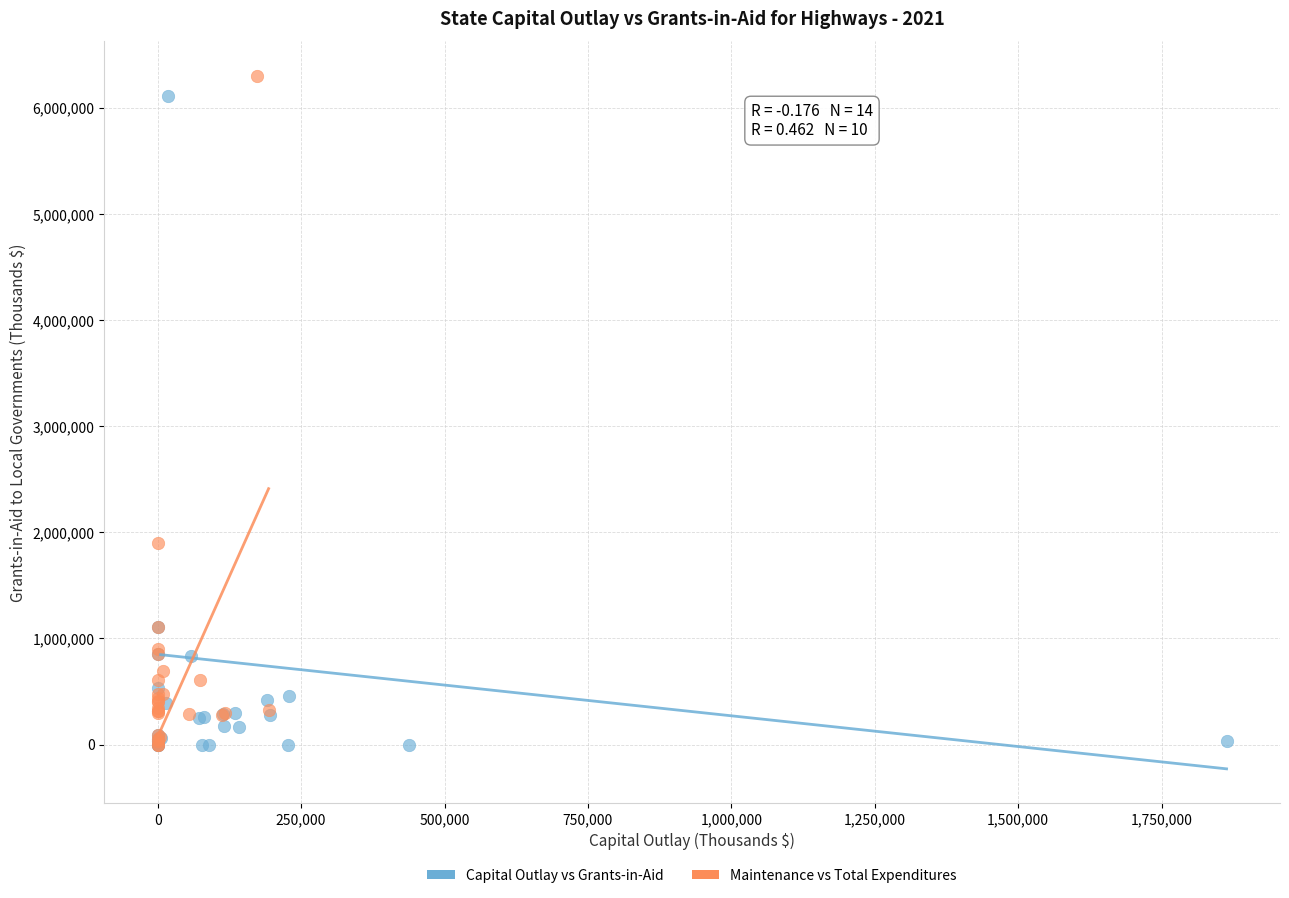

What are all the series names shown in the legend?

Capital Outlay vs Grants-in-Aid, Maintenance vs Total Expenditures